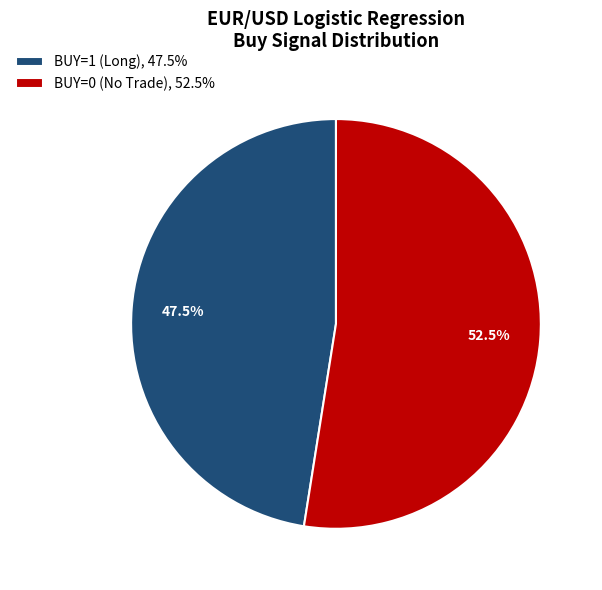

To the nearest percent, what is the difference between the largest and smallest slice percentages?

5%